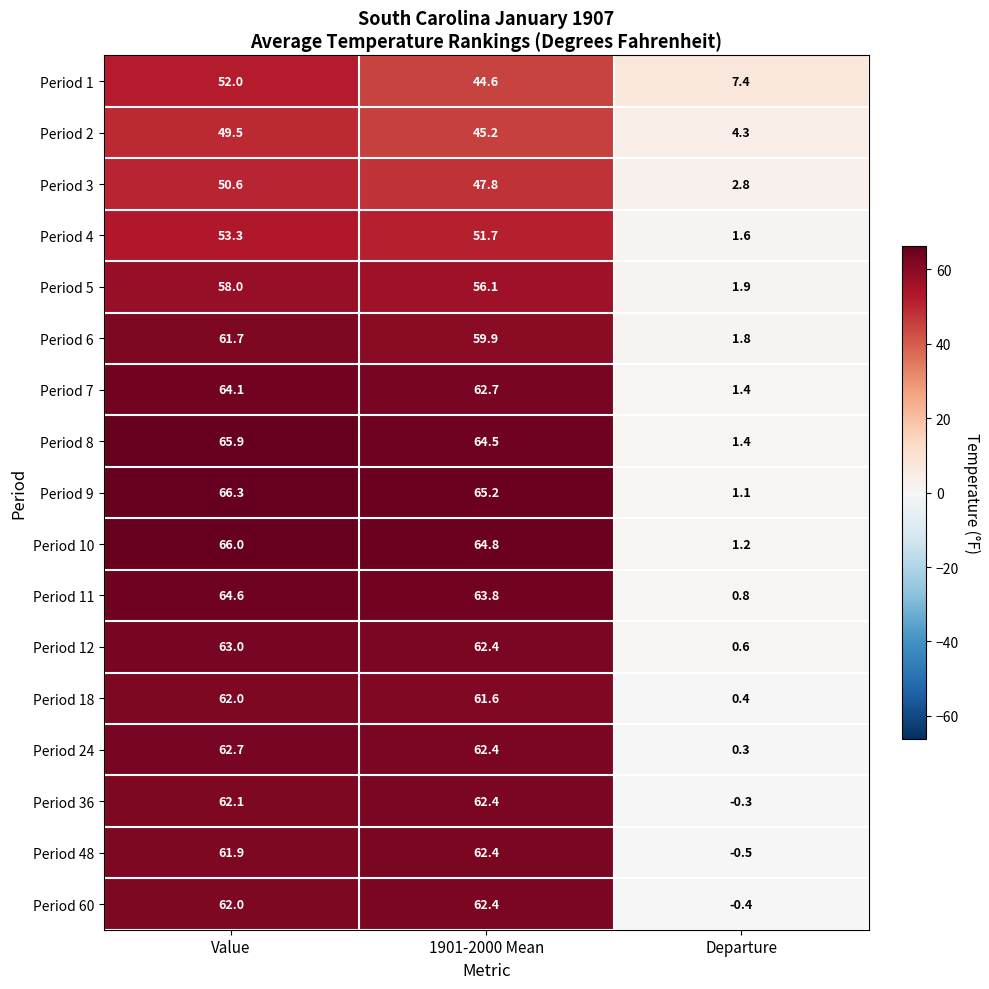

The Period 7 series shows 62.7 at 1901-2000 Mean. True or false?

True